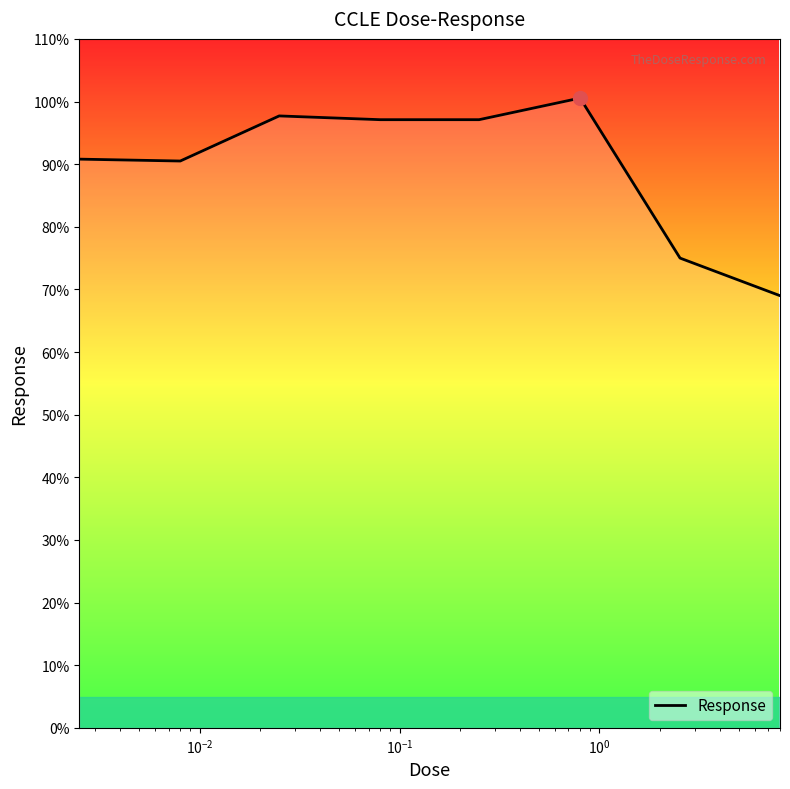

How many distinct data groups are displayed?

1